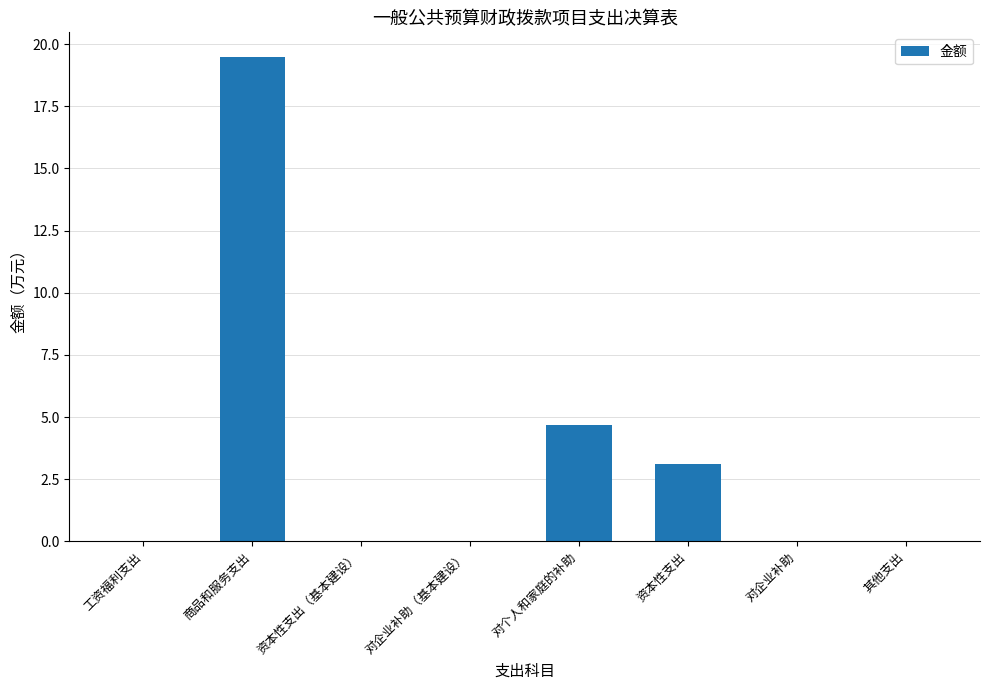

How many categories are shown in the chart?

8